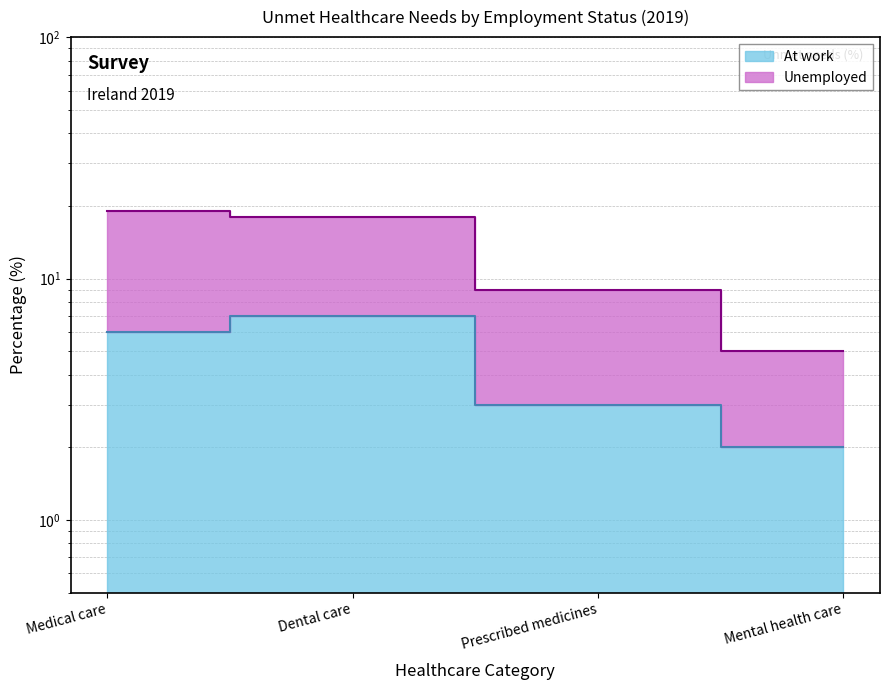

What is the sum of all Unemployed values?

51